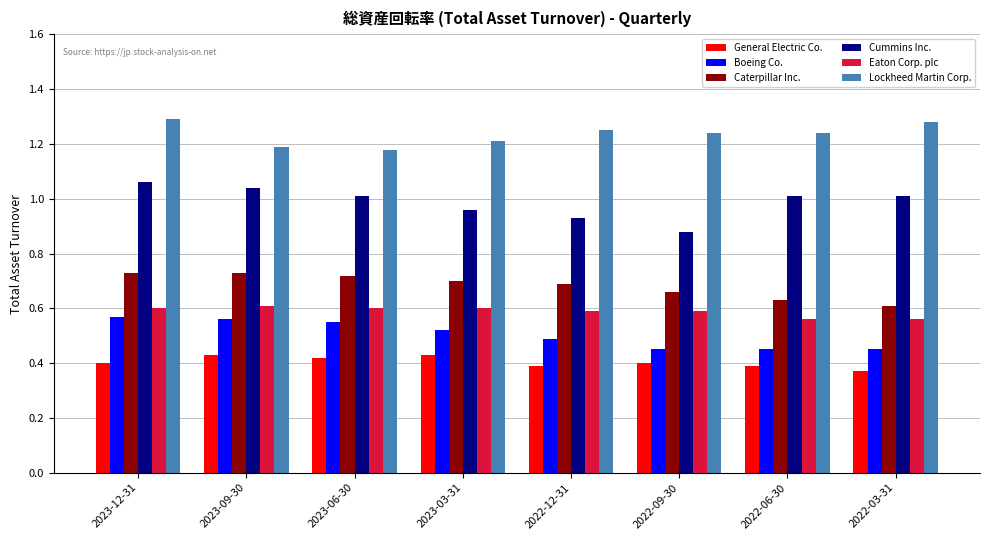

Between 2023-12-31 and 2022-12-31, which series saw the biggest shift?

Cummins Inc.